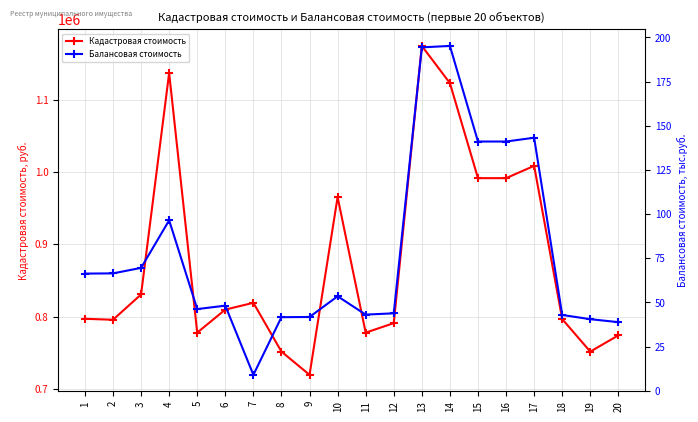

The Балансовая стоимость series shows 40.5 at 19. True or false?

True